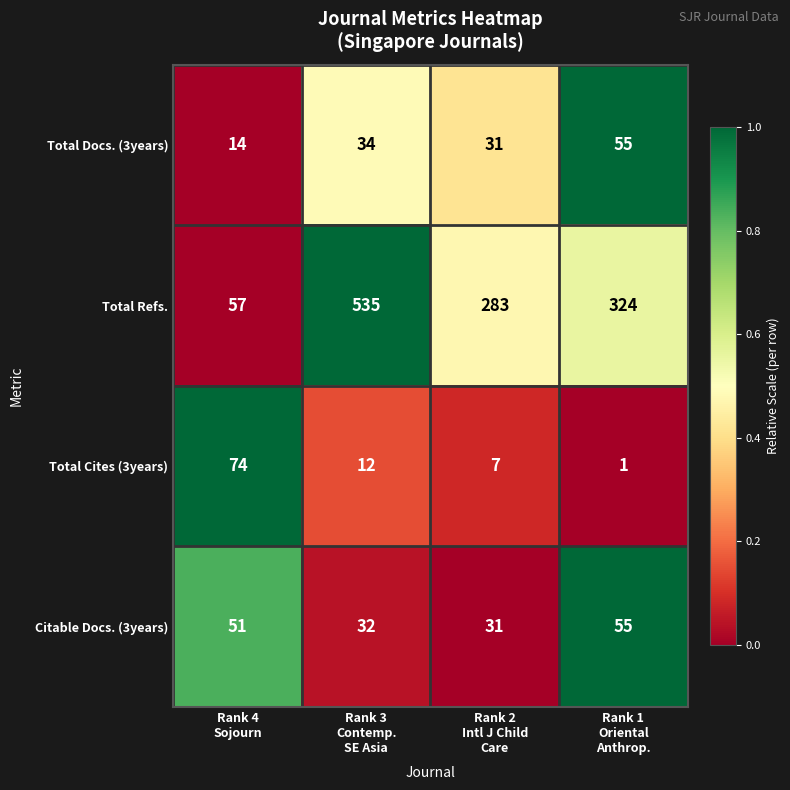

How many values in the Total Refs. series are below 324?

2